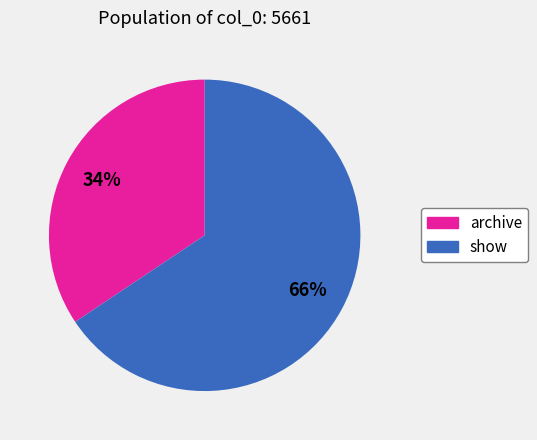

To the nearest percent, what is the average slice percentage?

50%